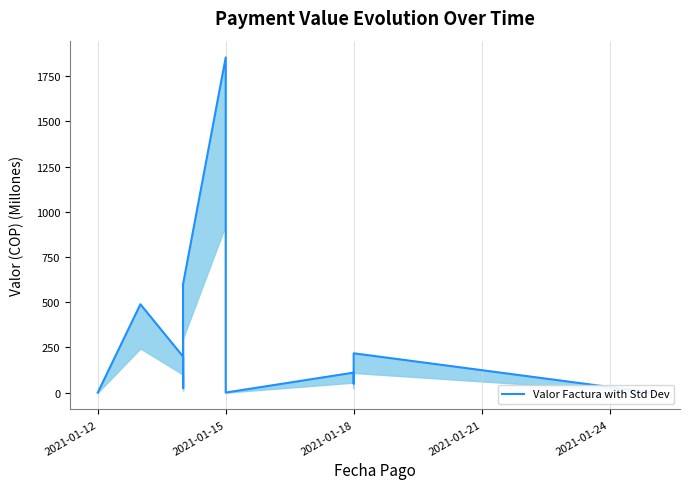

Which has a higher value, 2021-01-18 or 2021-01-15?

2021-01-15